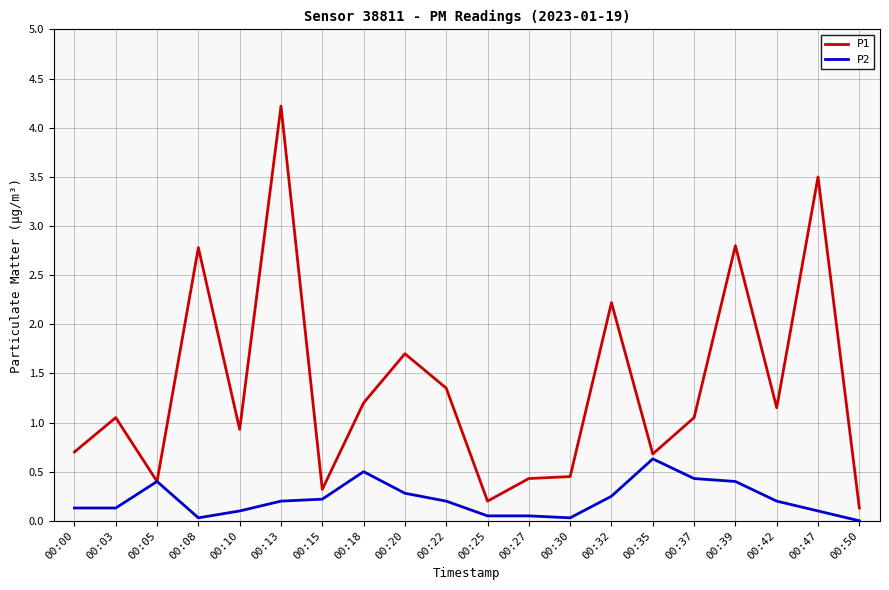

The value of P2 at 00:37 is 0.7. True or false?

False